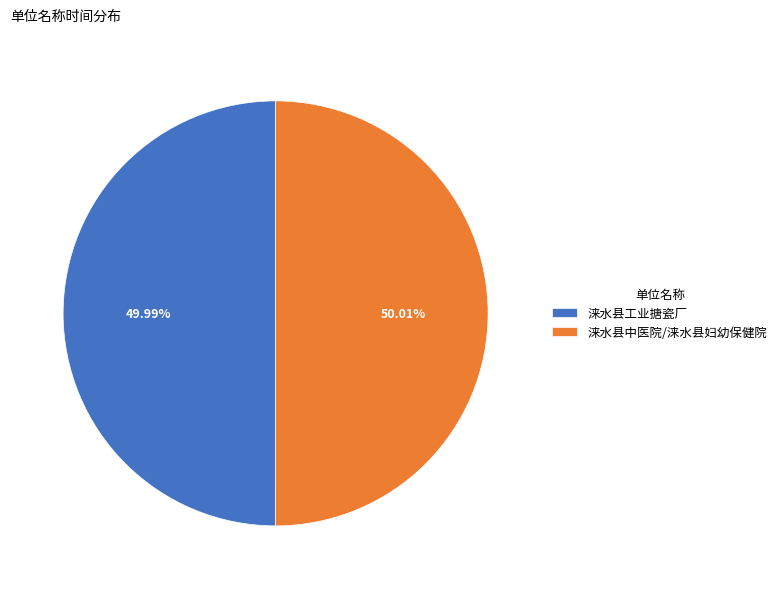

Does any single category account for the majority?

Yes